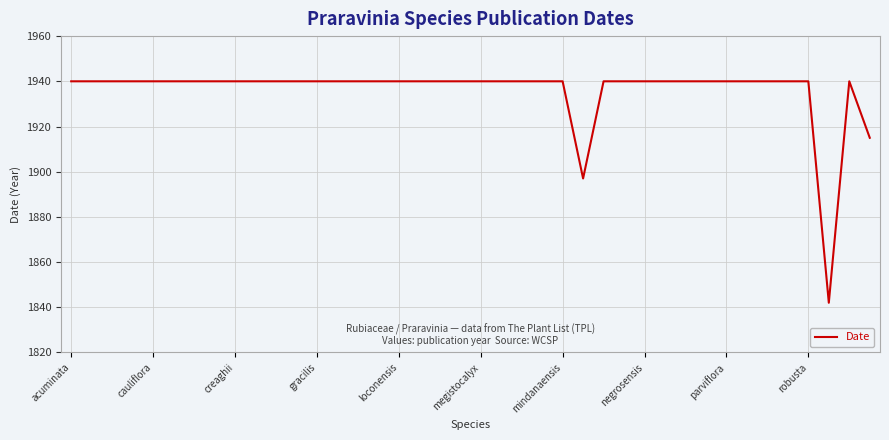

What is the maximum value shown in the chart?

1940